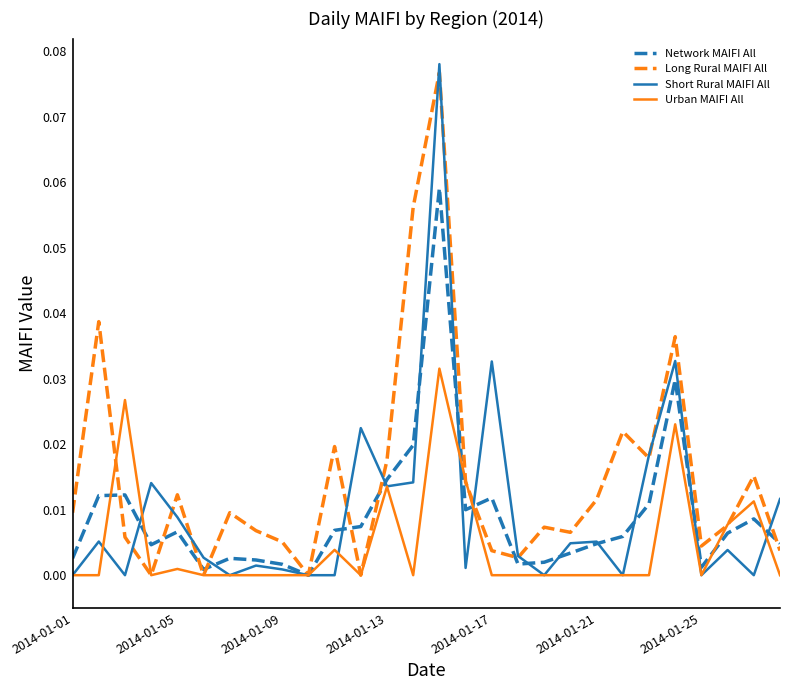

What are all the series names shown in the legend?

Network MAIFI All, Long Rural MAIFI All, Short Rural MAIFI All, Urban MAIFI All